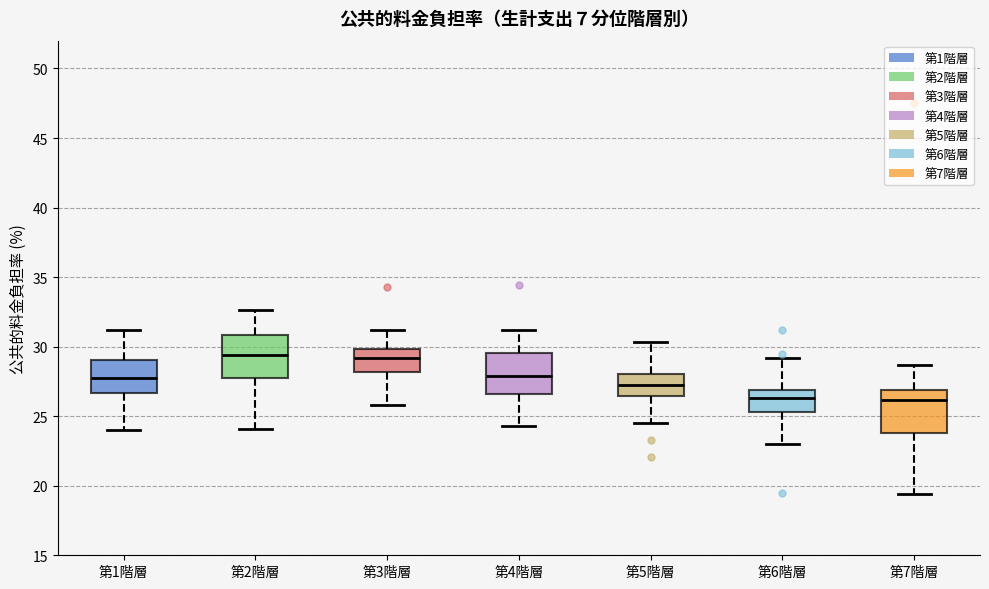

Reading left to right, transcribe this box plot: for each box, give where its median line is, the range the box spans, and where its two whiskers end, as read against the y-axis. The values are not printed on the chart, so give them approximately, as read against the axis.

第1階層: median 28.0, box 26.5 to 29.0, whiskers 24.0 to 31.0
第2階層: median 29.5, box 28.0 to 31.0, whiskers 24.0 to 32.5
第3階層: median 29.0, box 28.0 to 30.0, whiskers 26.0 to 31.0
第4階層: median 28.0, box 26.5 to 29.5, whiskers 24.5 to 31.0
第5階層: median 27.5, box 26.5 to 28.0, whiskers 24.5 to 30.5
第6階層: median 26.5, box 25.5 to 27.0, whiskers 23.0 to 29.0
第7階層: median 26.0, box 24.0 to 27.0, whiskers 19.5 to 28.5